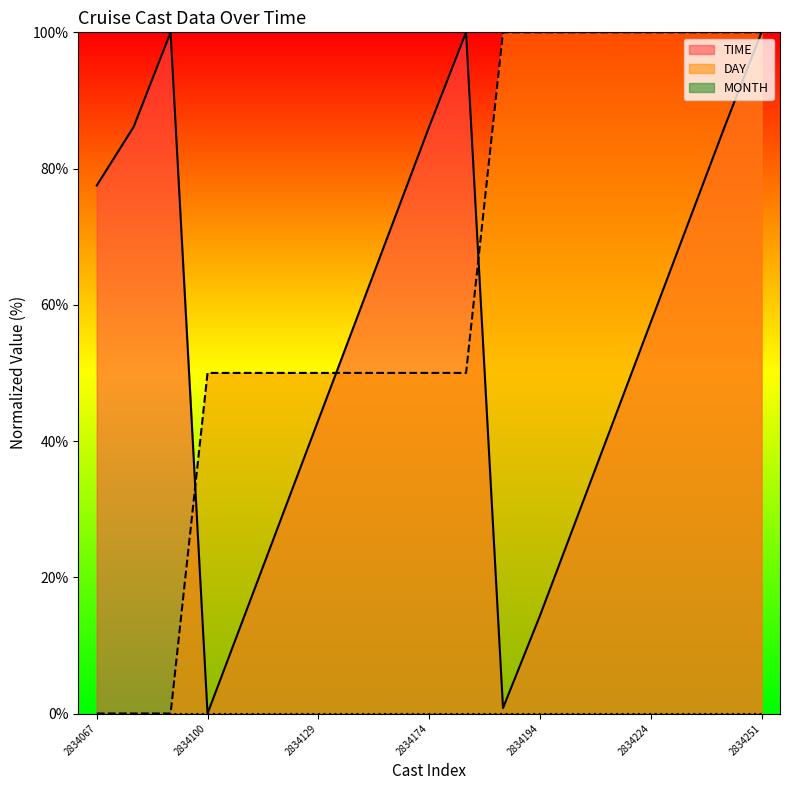

Where is DAY nearest to the value 50?

2834100